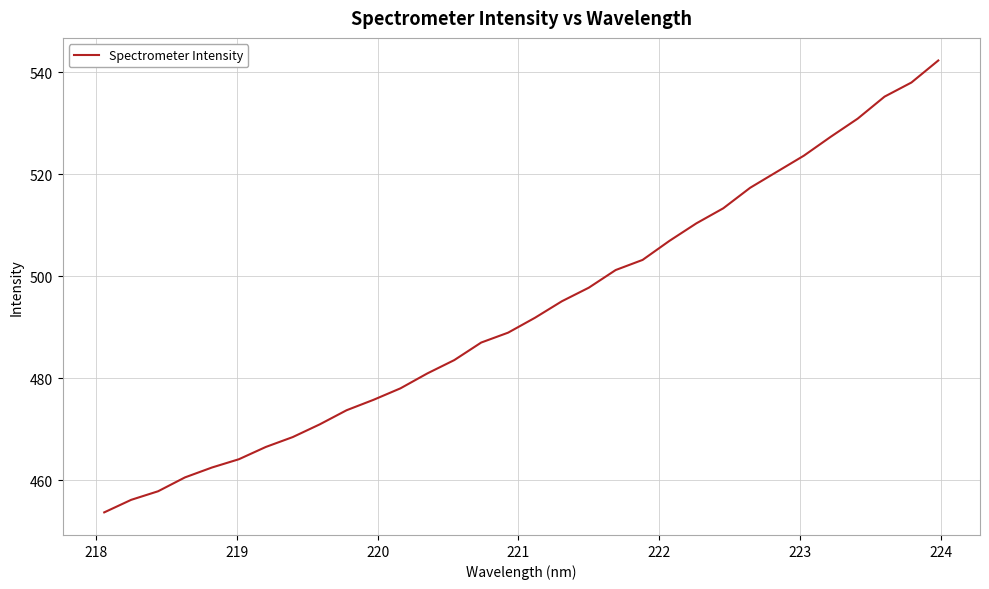

What is the minimum value shown in the chart?

453.7